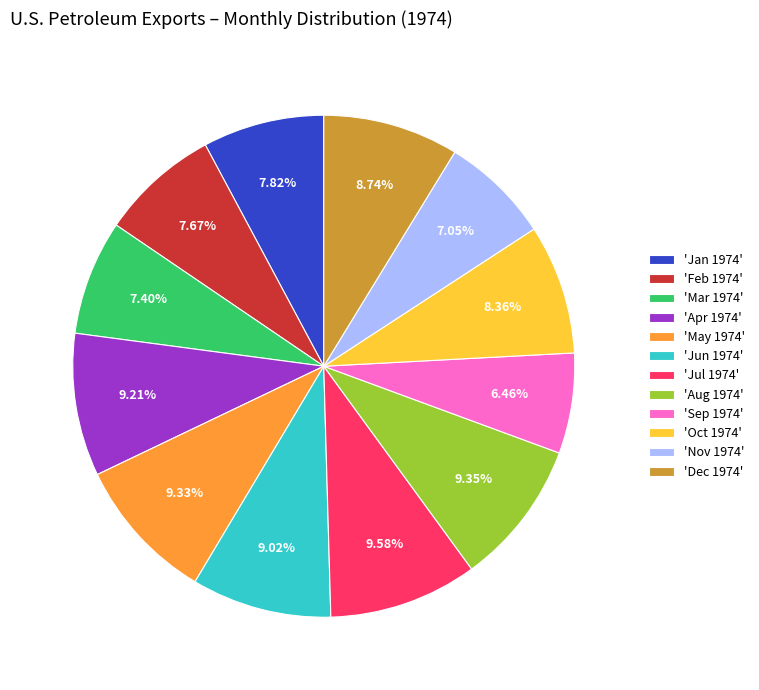

Does 'Jan 1974' represent more than half of the total?

No